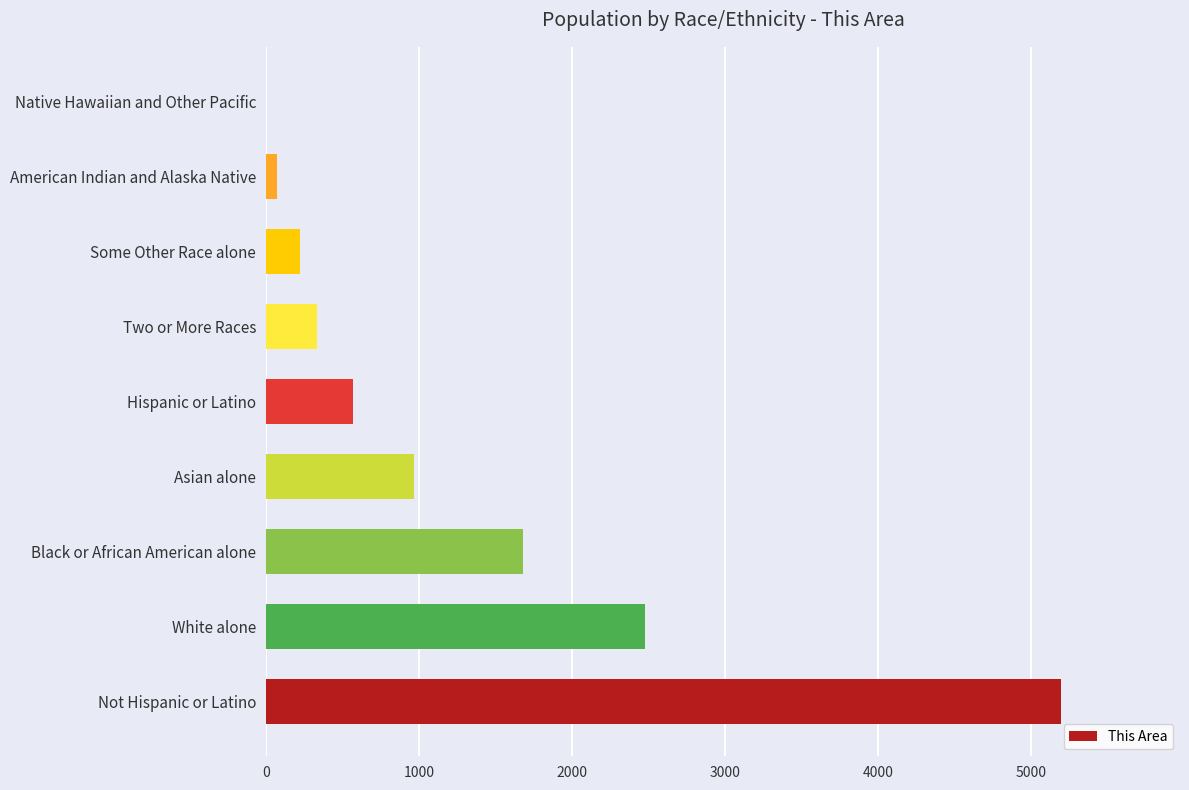

Approximately how many times larger is the value at Black or African American alone compared to Some Other Race alone?

7.5